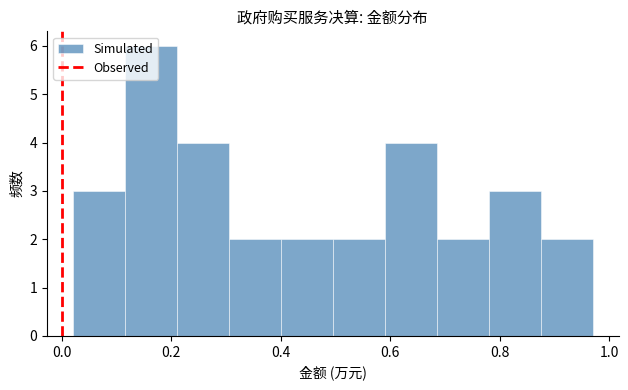

Reading left to right, transcribe this chart: for each bar, give the range it covers on the x-axis and its height. Neither the bar edges nor the heights are printed on the chart, so give them approximately, as read against the axes.

0.02 to 0.12: 3
0.12 to 0.22: 6
0.22 to 0.30: 4
0.30 to 0.40: 2
0.40 to 0.50: 2
0.50 to 0.60: 2
0.60 to 0.68: 4
0.68 to 0.78: 2
0.78 to 0.88: 3
0.88 to 0.96: 2